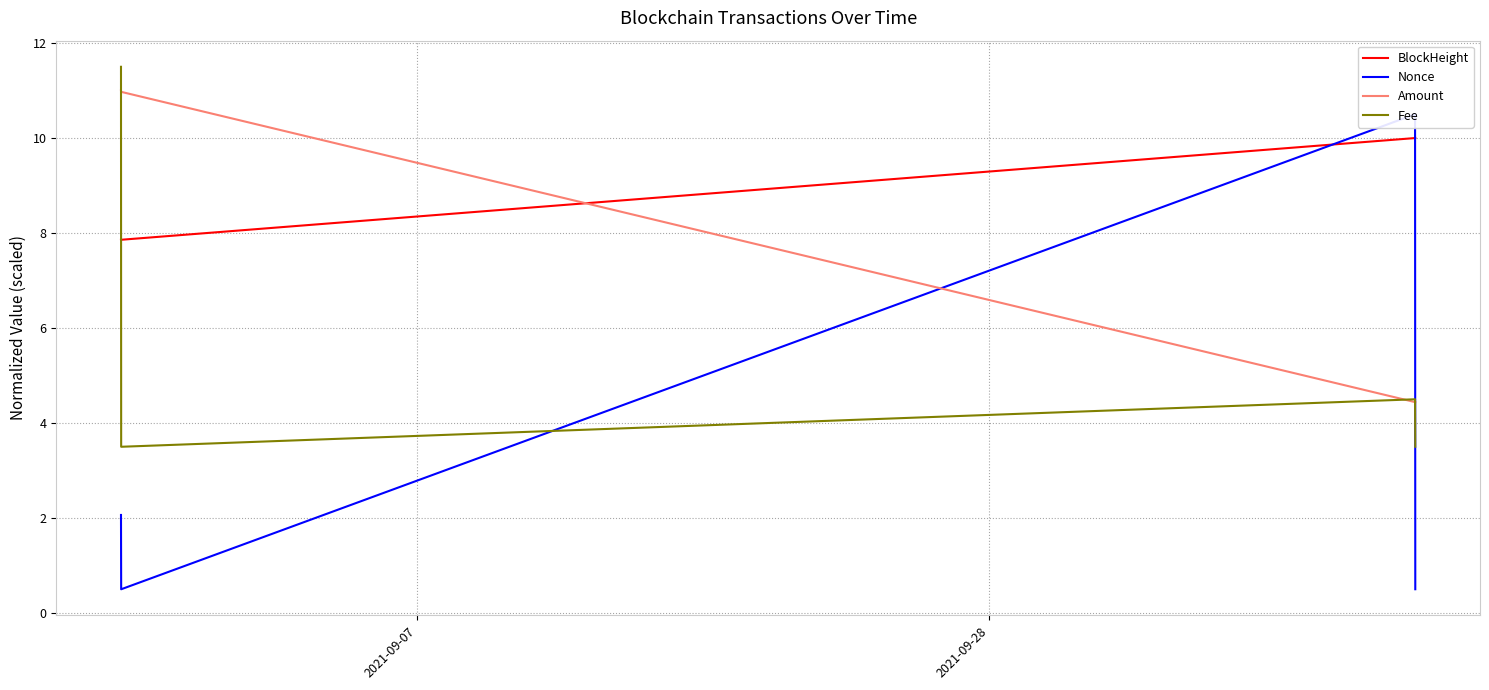

What is the lowest value of the Amount series?

4.4